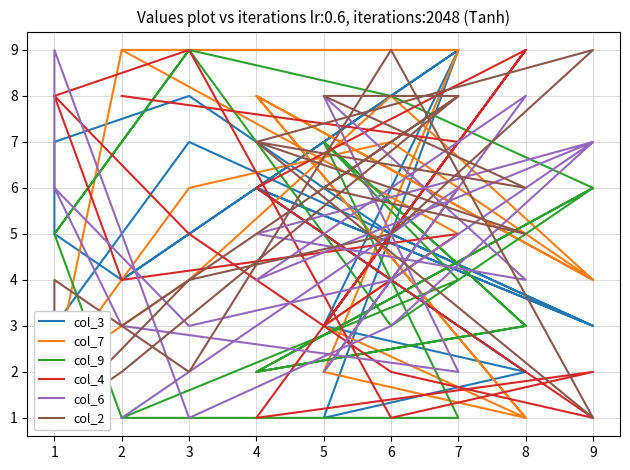

Rank the categories by col_3 value from highest to lowest.

7, 7, 3, 3, 1, 4, 4, 6, 1, 6, 2, 2, 1, 9, 5, 9, 8, 8, 5